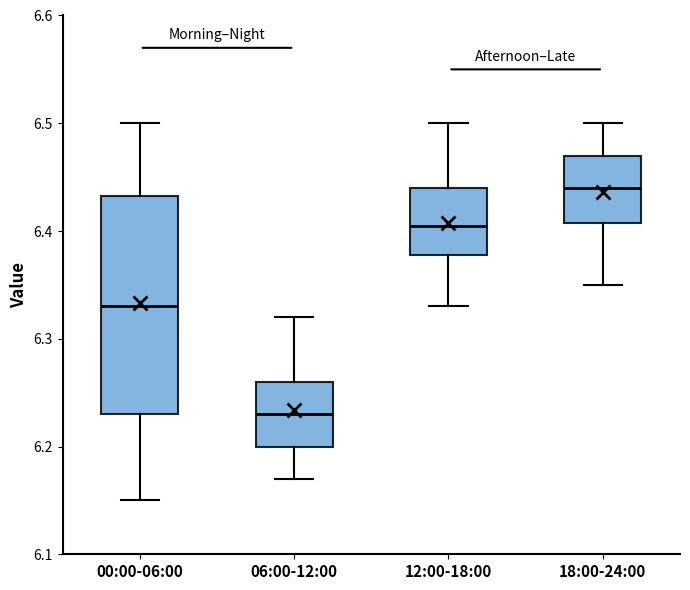

Where is the upper edge of the box for 12:00-18:00 on the y-axis? The values are not printed on the chart, so give them approximately, as read against the axis.

6.44